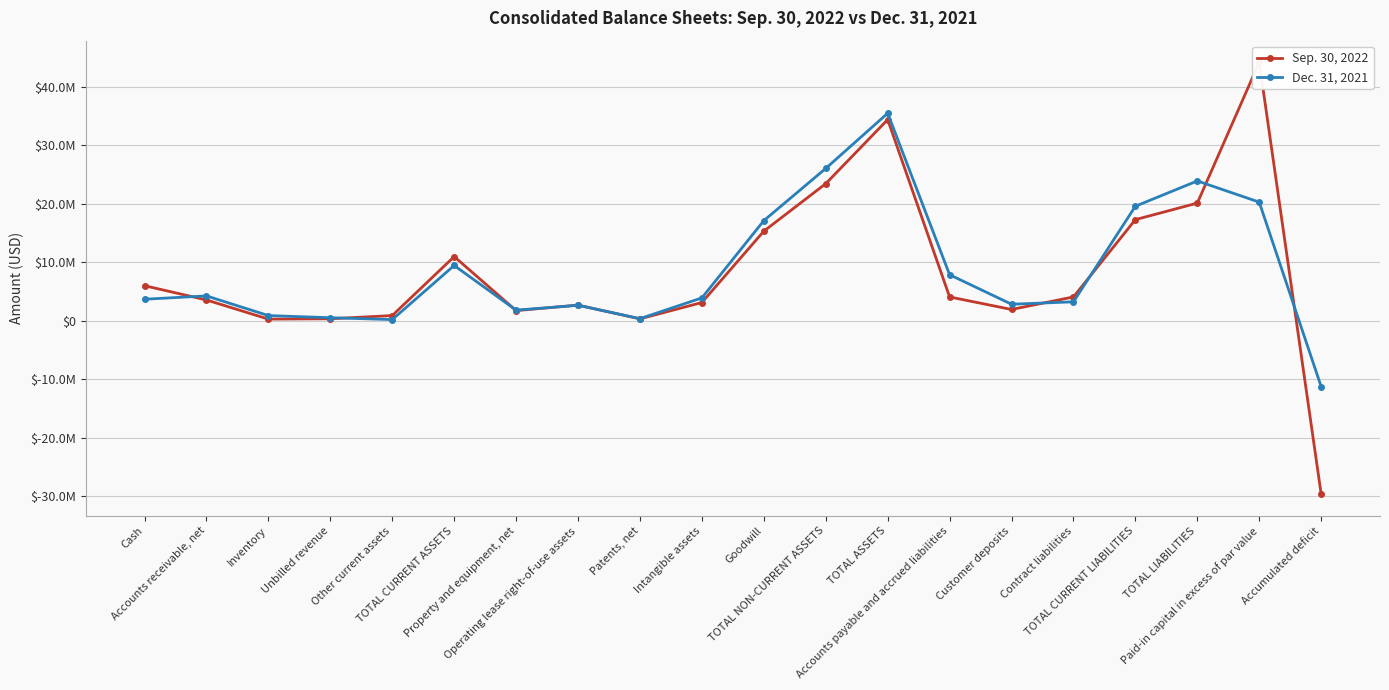

Where is the first local minimum for Sep. 30, 2022?

Inventory